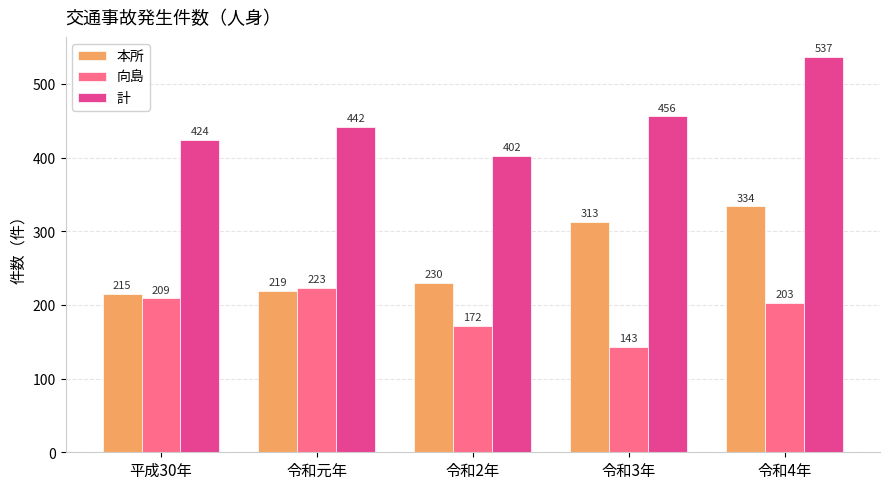

Which series has the largest total across all categories?

計